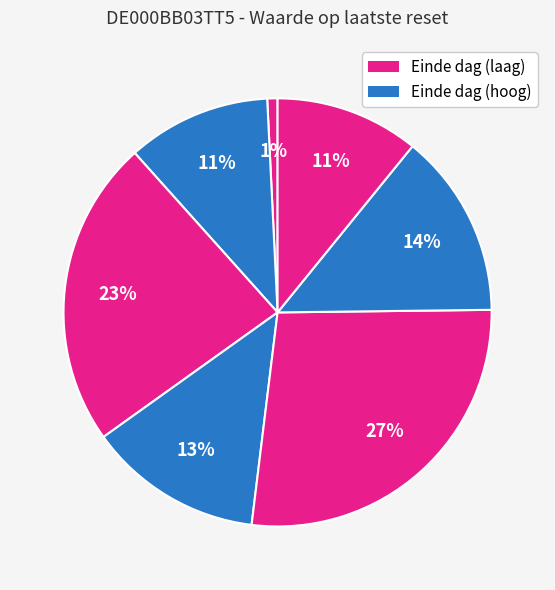

How many slices are in this pie chart?

7